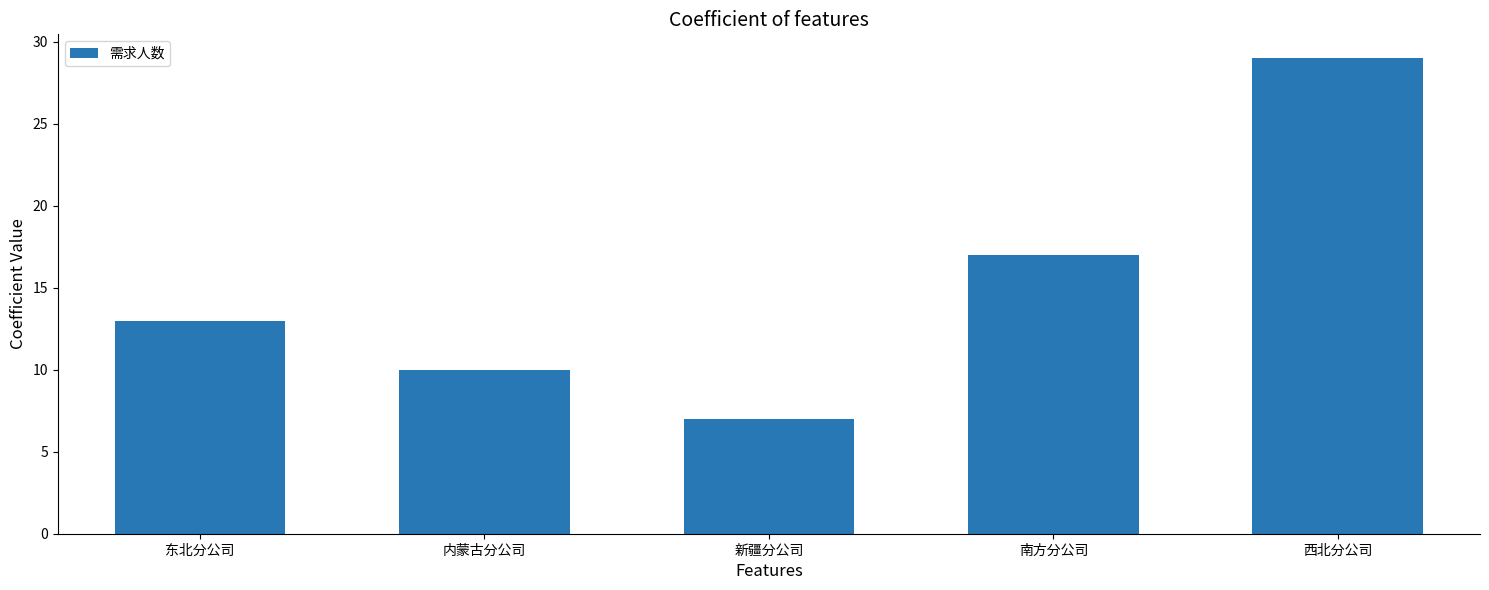

Which category has the lowest value across all series?

新疆分公司